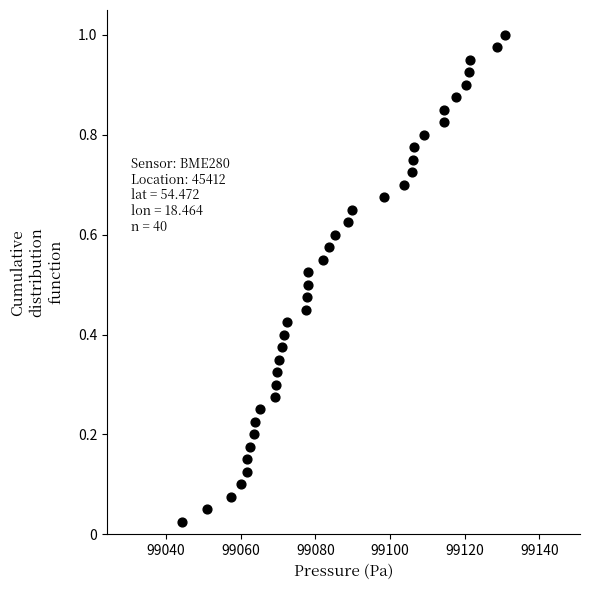

What is the range of X values (max minus min)?

86.6